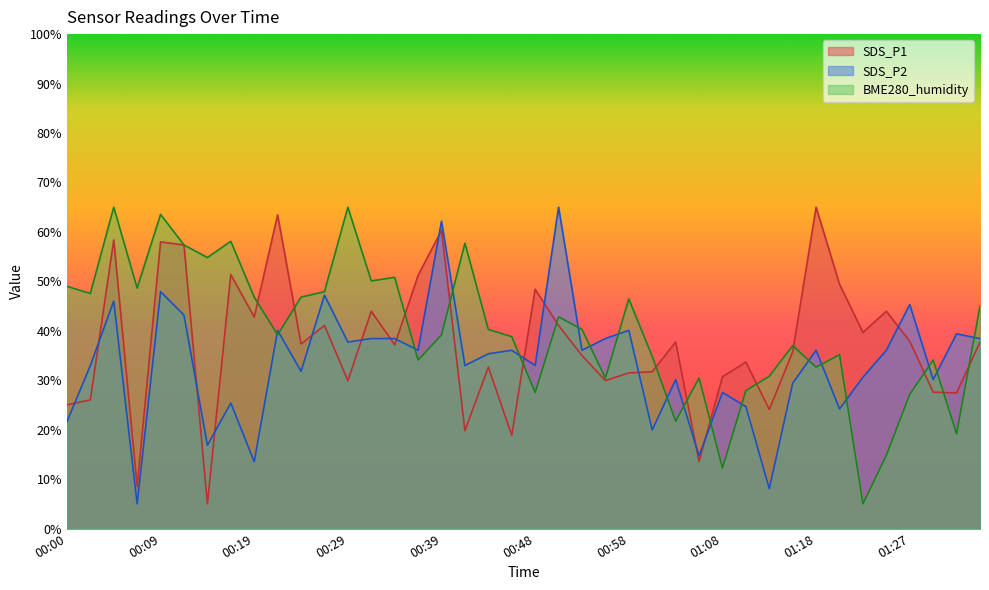

At how many categories does at least one series exceed 8?

40